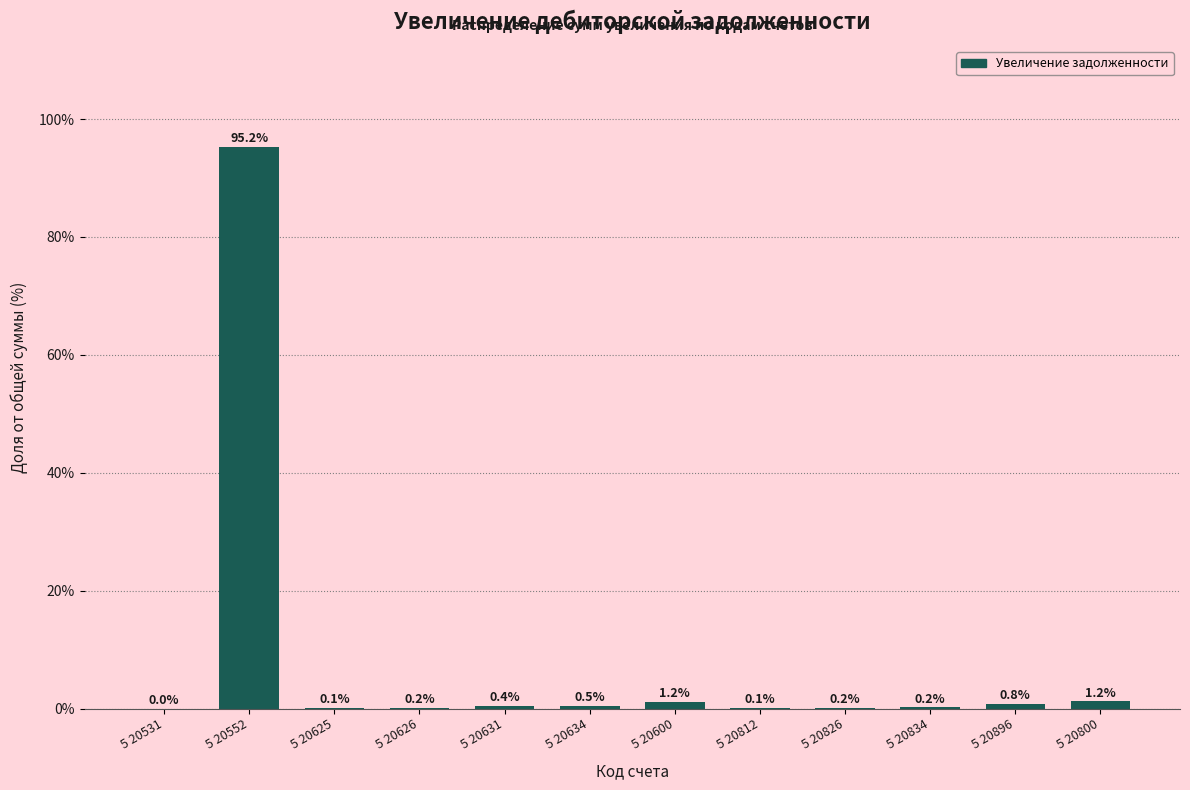

Which label corresponds to the largest value in the chart?

5 20552